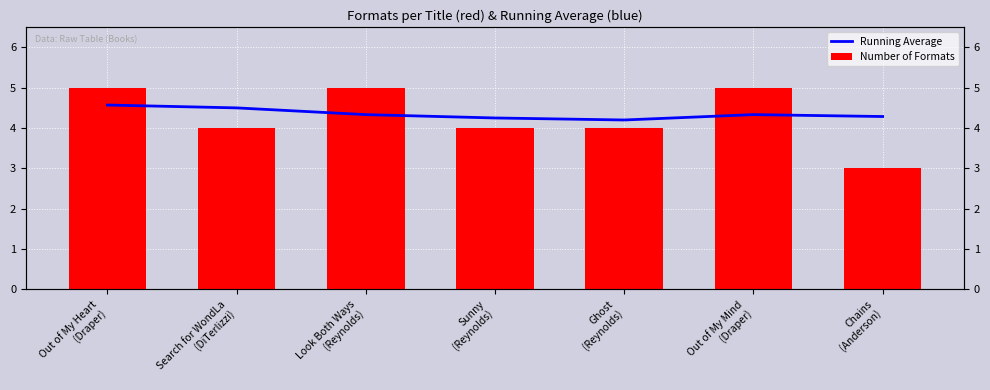

Rank the categories by Number of Formats value from highest to lowest.

Out of My Heart
(Draper), Look Both Ways
(Reynolds), Out of My Mind
(Draper), Search for WondLa
(DiTerlizzi), Sunny
(Reynolds), Ghost
(Reynolds), Chains
(Anderson)